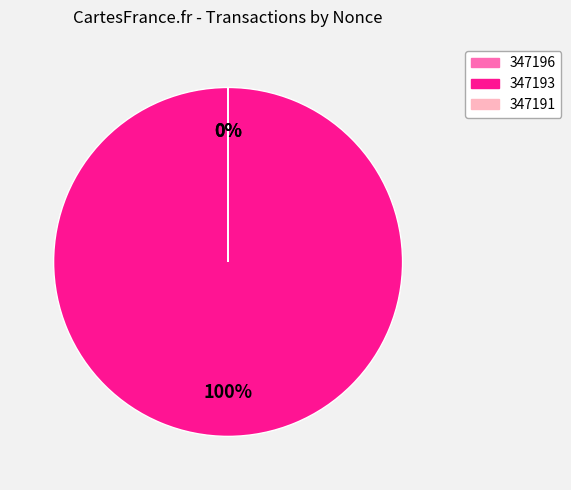

To the nearest percent, what is the difference between the largest and smallest slice percentages?

100%